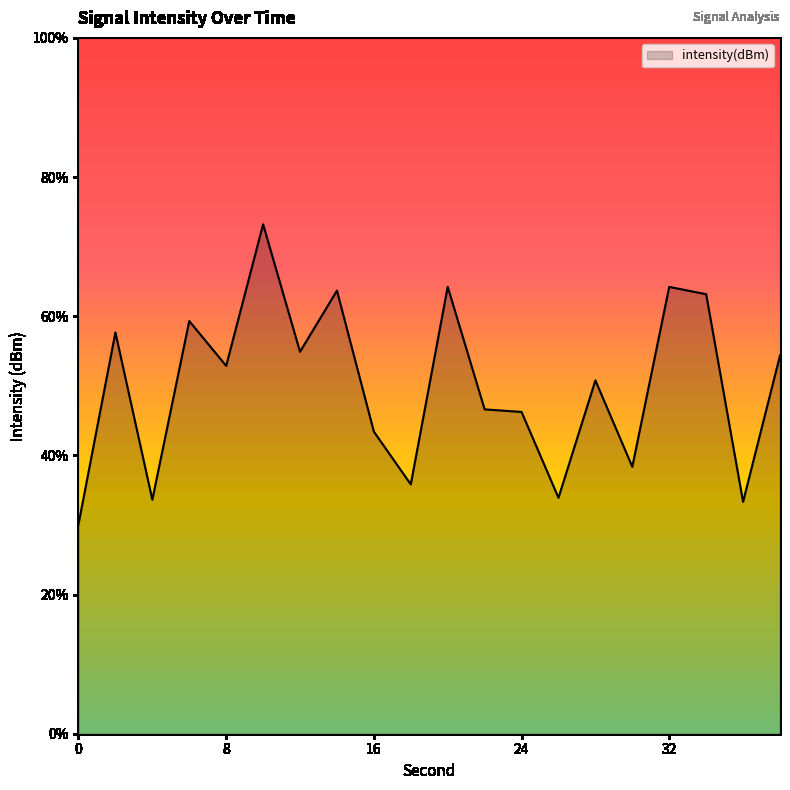

The chart shows a value of -178.4 at 18. True or false?

False